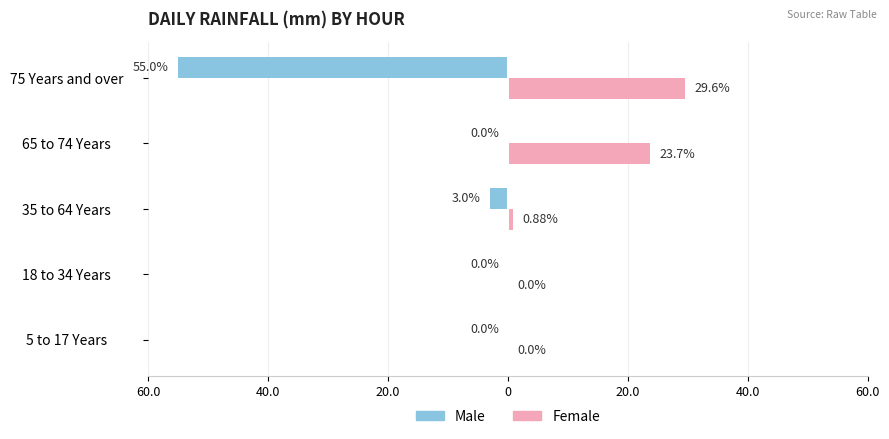

Which series has the largest range (max minus min)?

Male